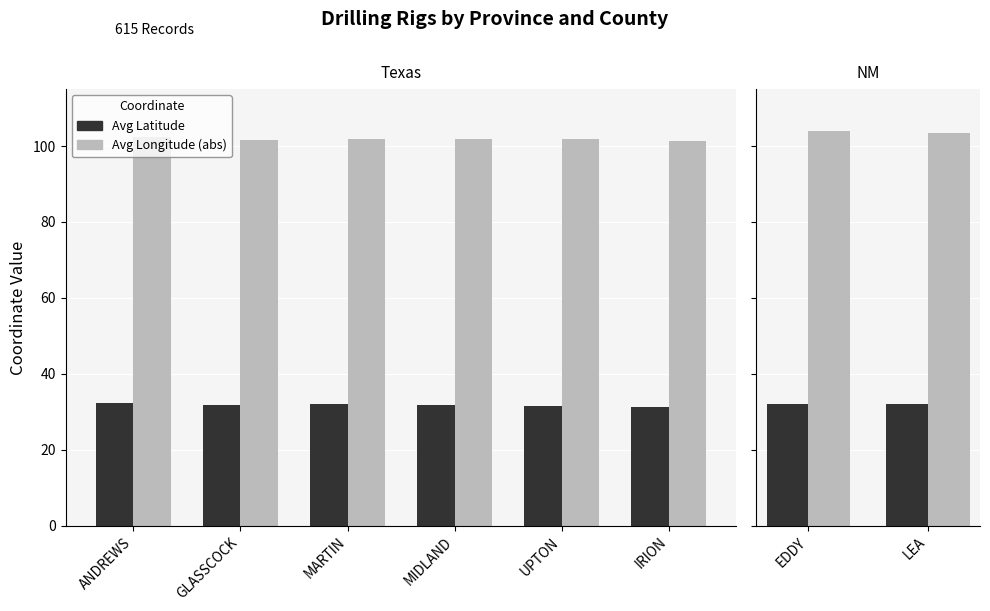

Which series has the widest spread of values?

Avg Longitude (abs)